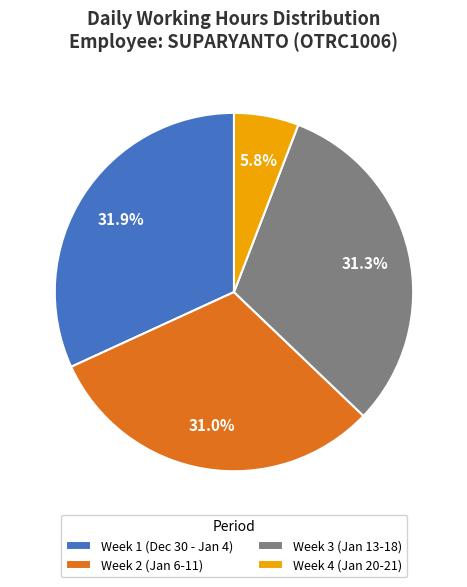

What is the smallest slice in the pie chart?

Week 4 (Jan 20-21)